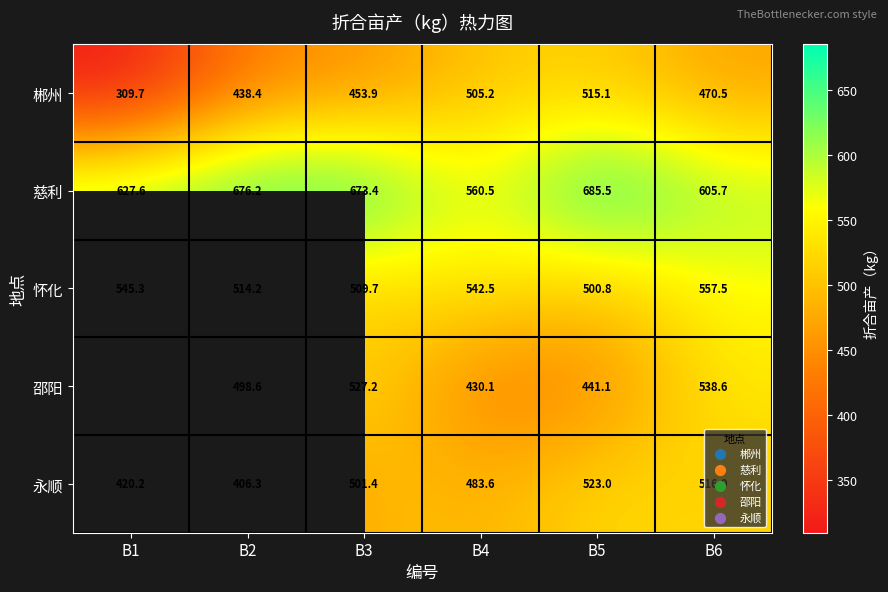

At which label does 永顺 first exceed 501?

B3